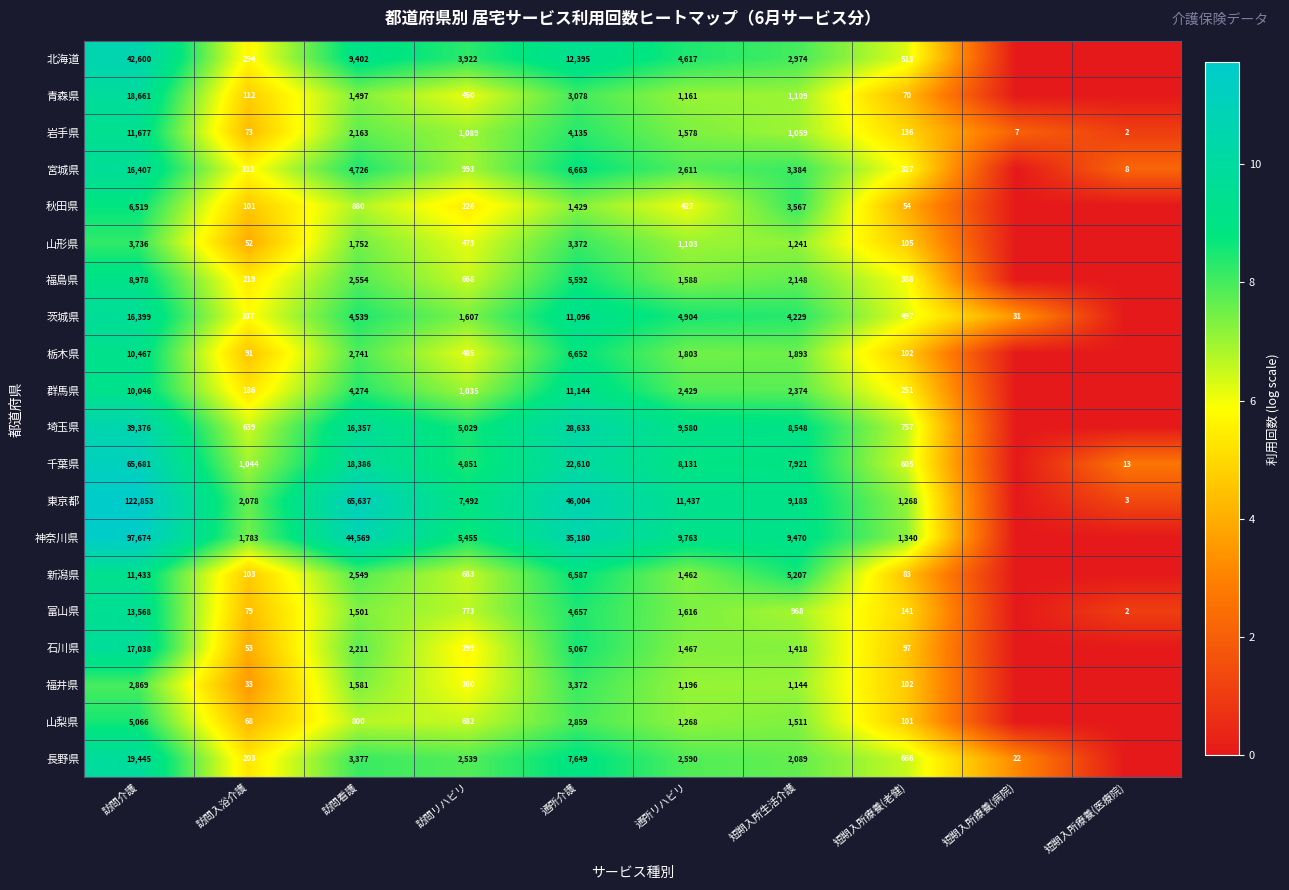

What is the total value across all series at 通所介護?

228174